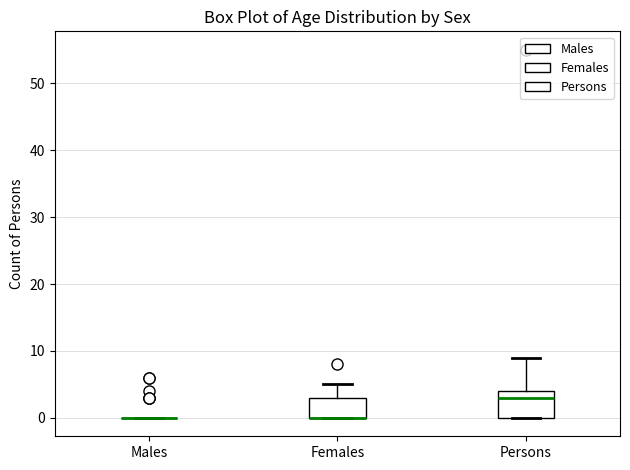

Which box is the tallest, from its lower edge to its upper edge?

Persons